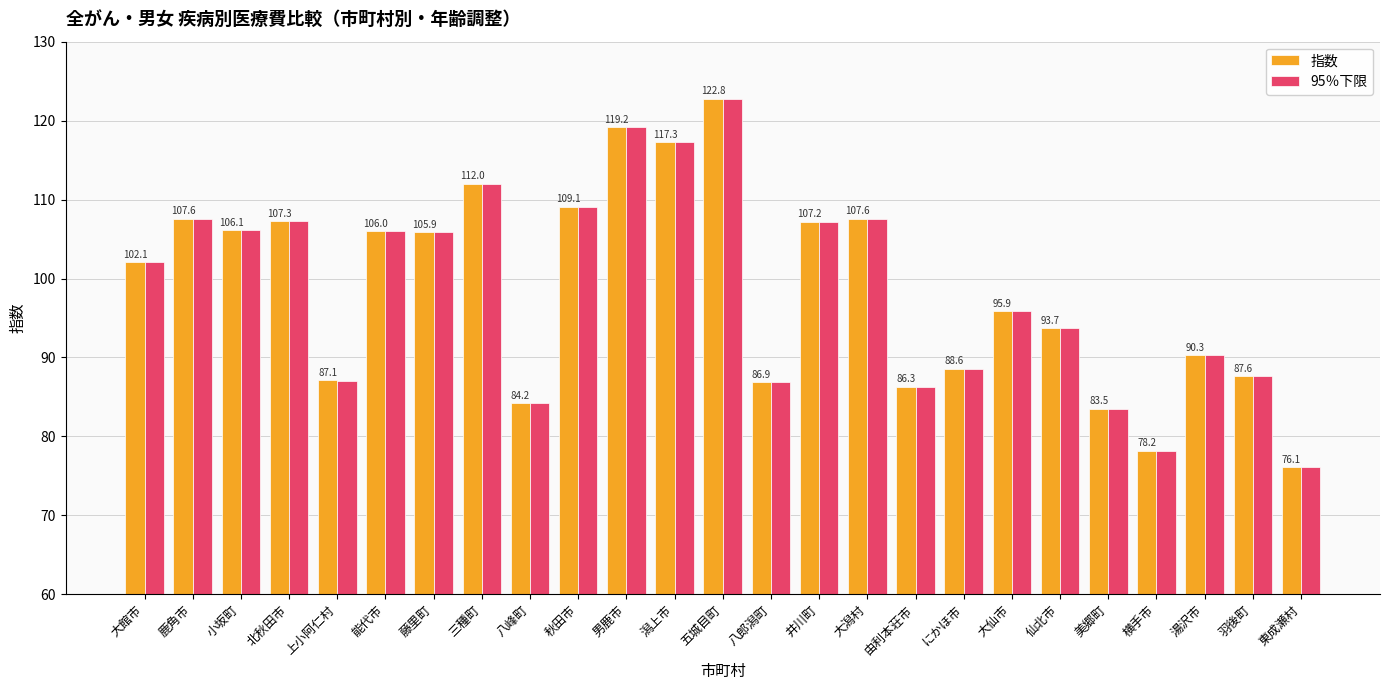

What is the difference between the second highest and second lowest values in the 指数 series?

41.0